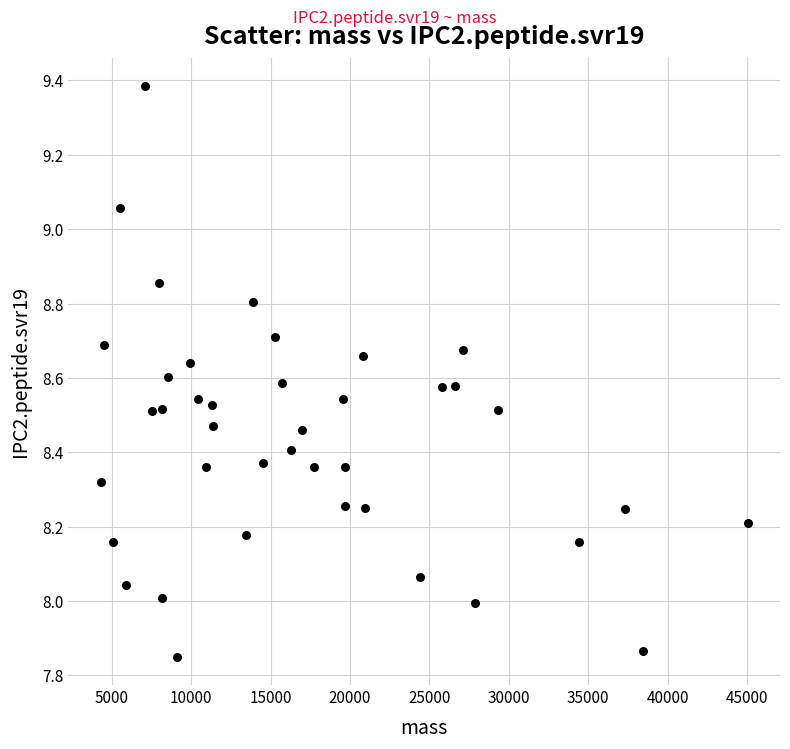

What is the range of X values (max minus min)?

40730.2